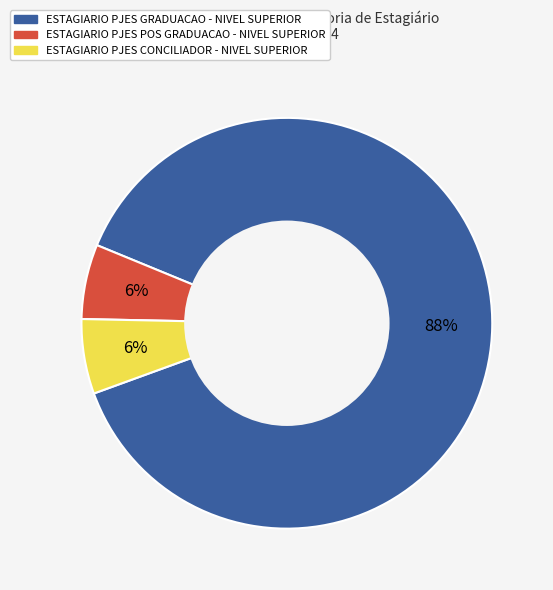

Is there any slice that represents more than half of the pie?

Yes